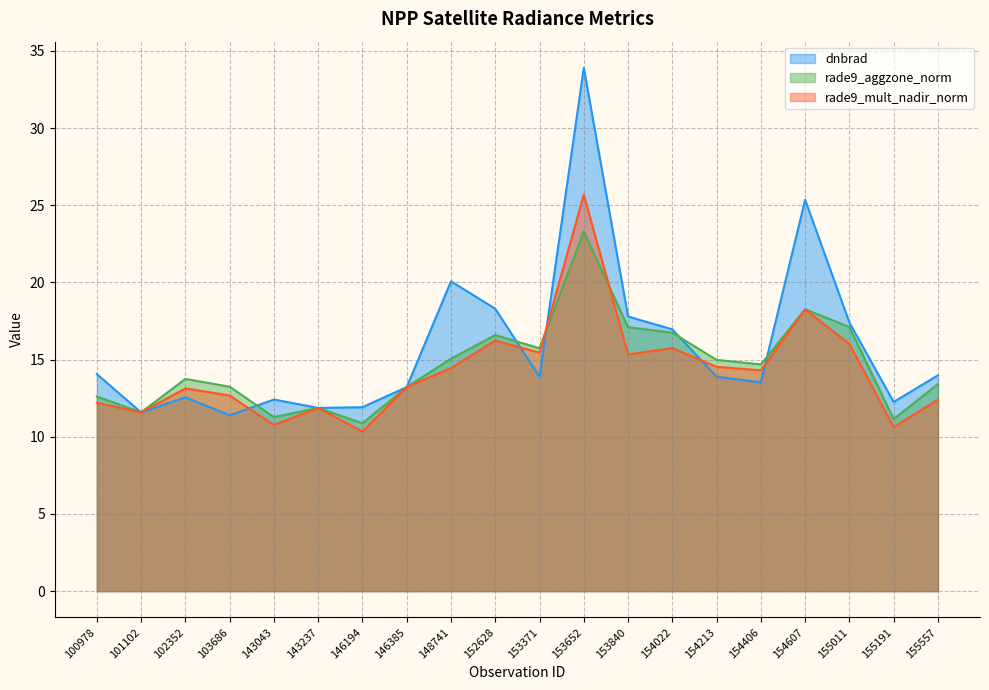

Reading right to left, what are all the values shown in this chart?

dnbrad: 14.0	12.3	17.4	25.4	13.5	13.9	17.0	17.8	33.9	13.9	18.3	20.1	13.2	11.9	11.9	12.4	11.4	12.6	11.6	14.1
rade9_aggzone_norm: 13.4	11.1	17.1	18.3	14.7	15.0	16.7	17.1	23.3	15.7	16.6	15.1	13.2	10.9	11.9	11.3	13.2	13.7	11.6	12.6
rade9_mult_nadir_norm: 12.4	10.6	16.0	18.3	14.3	14.5	15.7	15.3	25.7	15.4	16.2	14.4	13.2	10.3	11.9	10.8	12.7	13.1	11.6	12.2